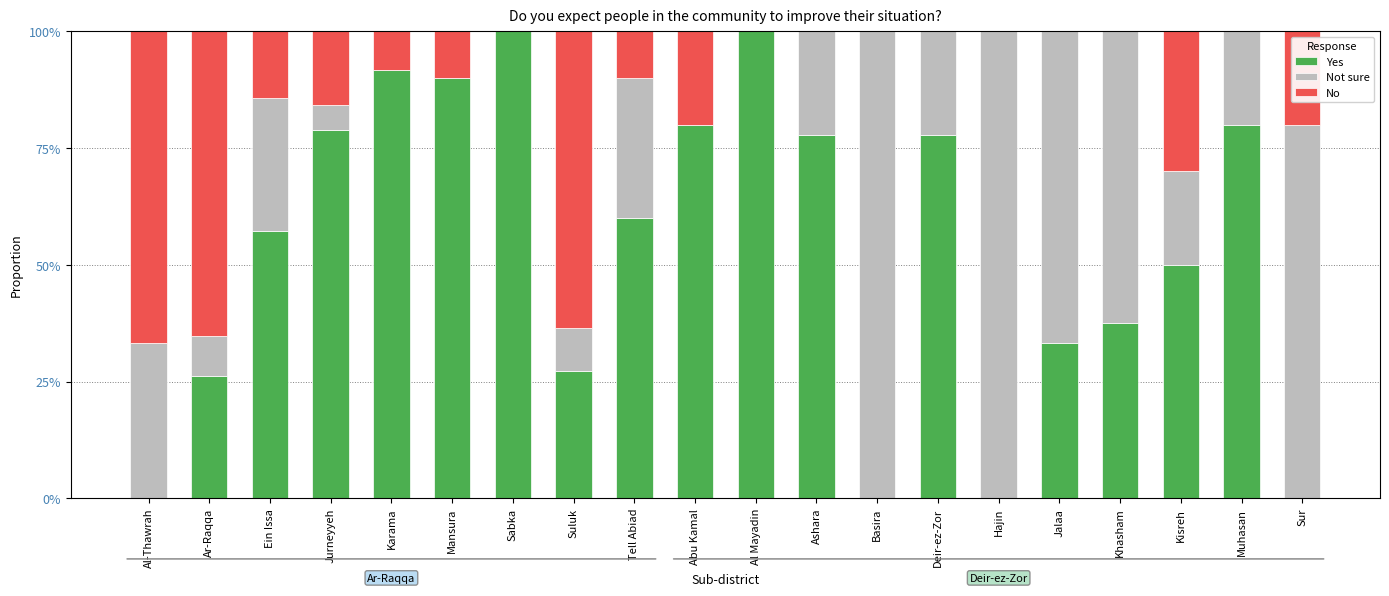

What is the total value across all series at Abu Kamal?

1.0